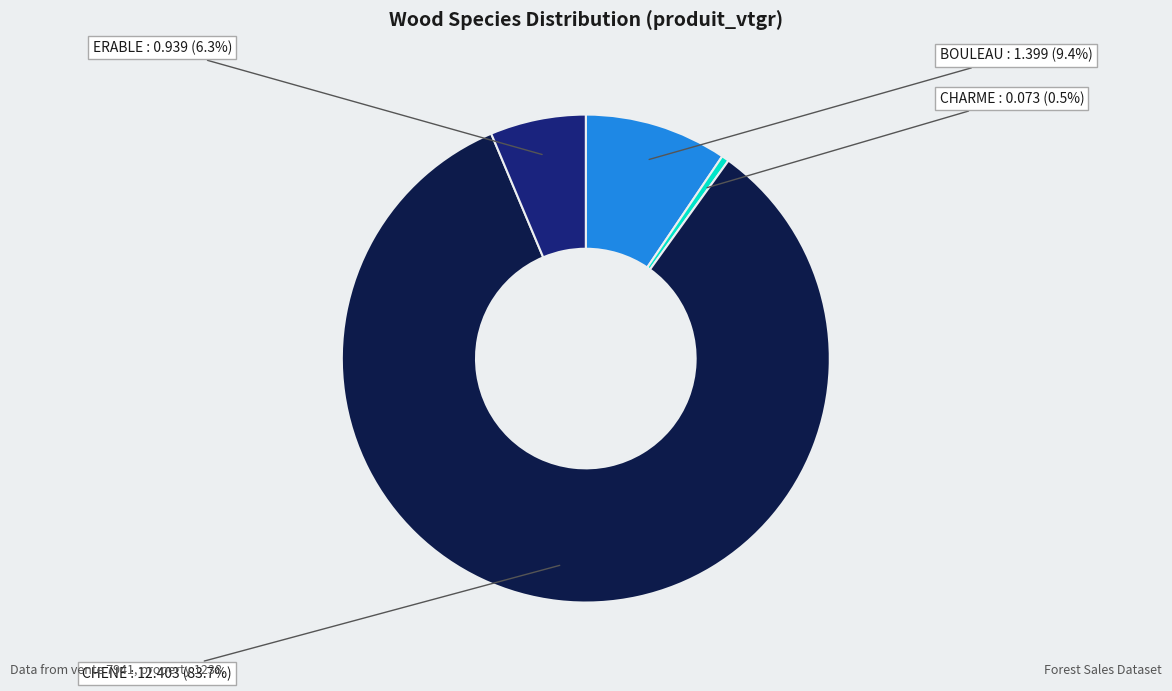

To the nearest percent, what percentage of the pie is BOULEAU?

9%